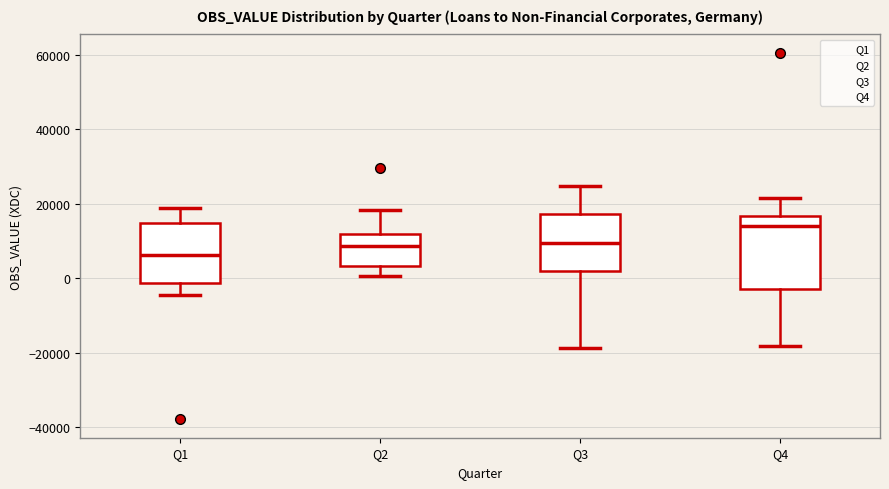

Which box is the tallest, from its lower edge to its upper edge?

Q4